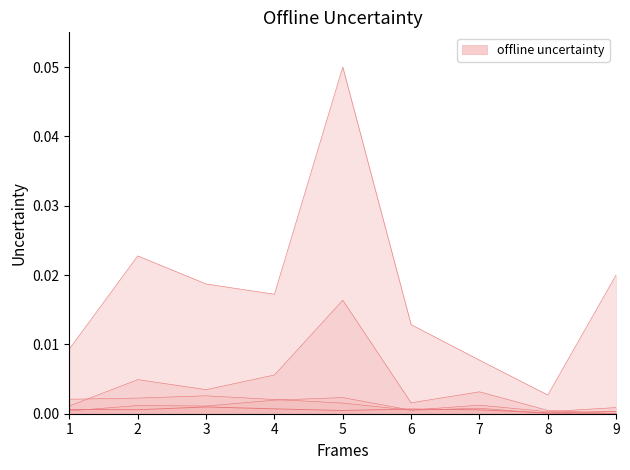

True or false: Total Cites (3years) has more than 0 interior local peaks.

True